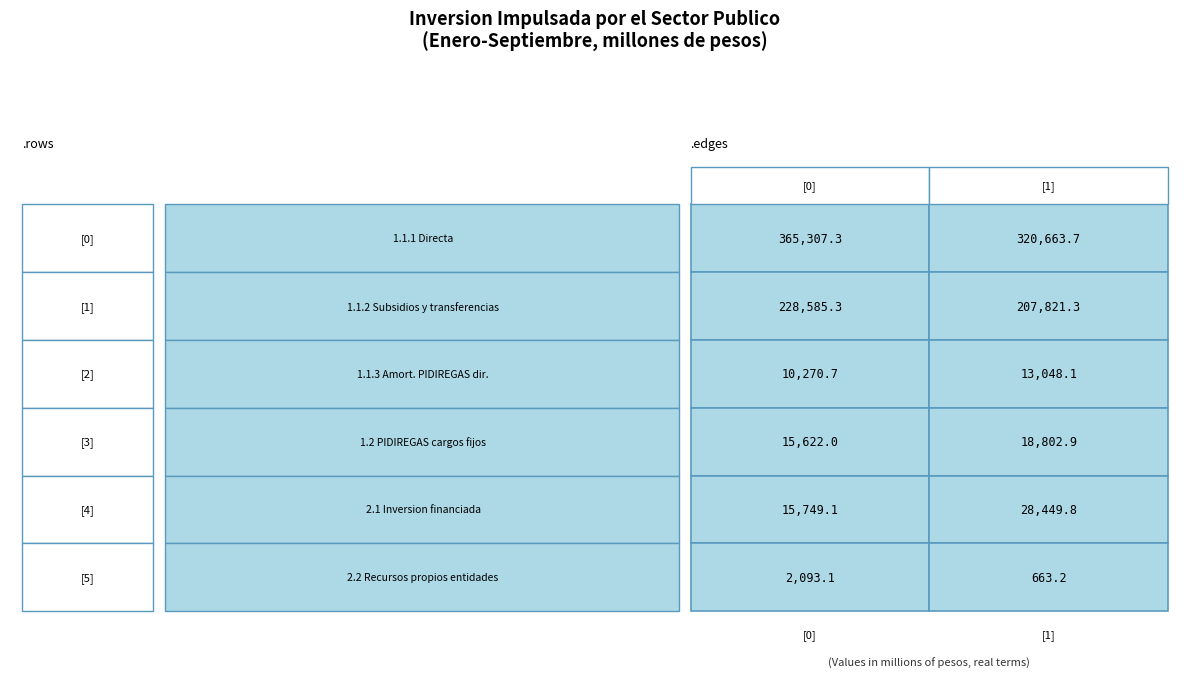

What is the lowest value of the 1.1.2 Subsidios y transferencias series?

207821.3